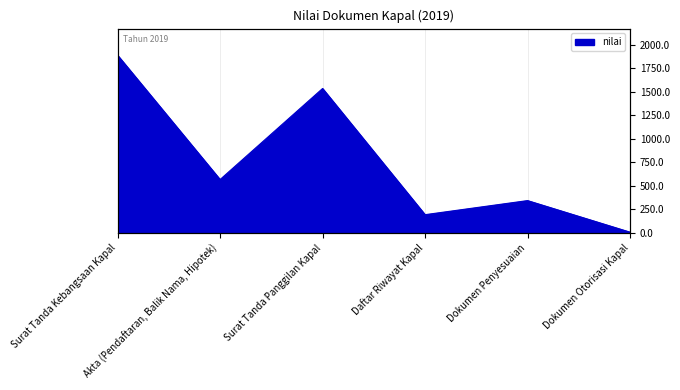

How many points are lower than both their immediate neighbors (excluding endpoints)?

2